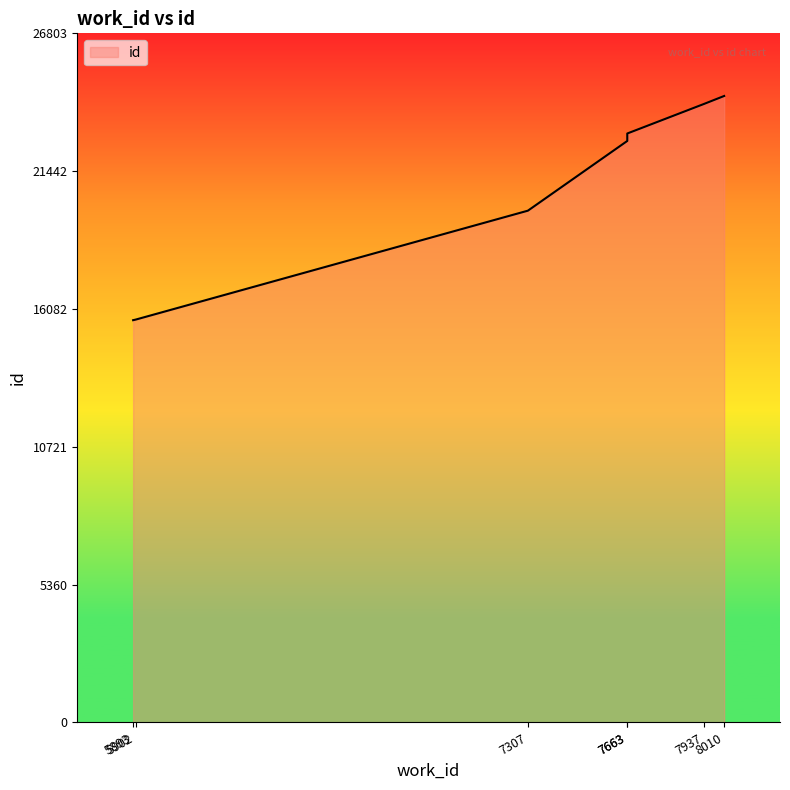

What is the change in value from 5902 to 7307?

+4237